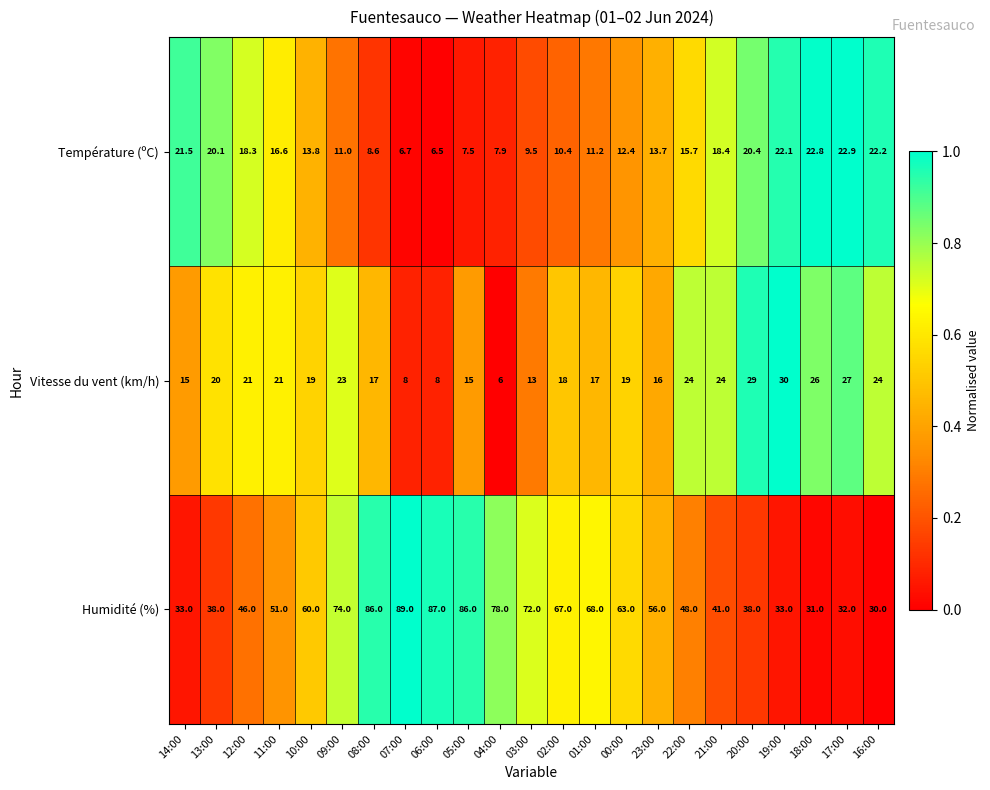

Which series has the widest spread of values?

Humidité (%)